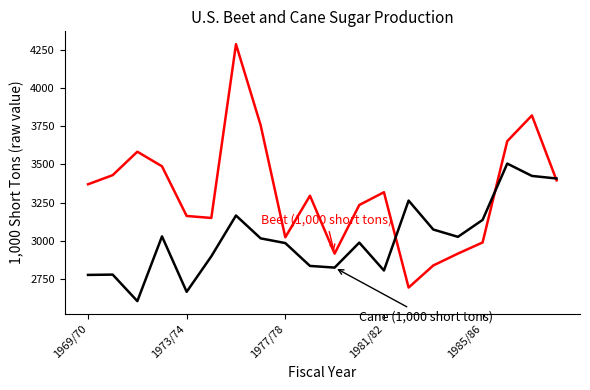

What is the smallest value displayed?

2603